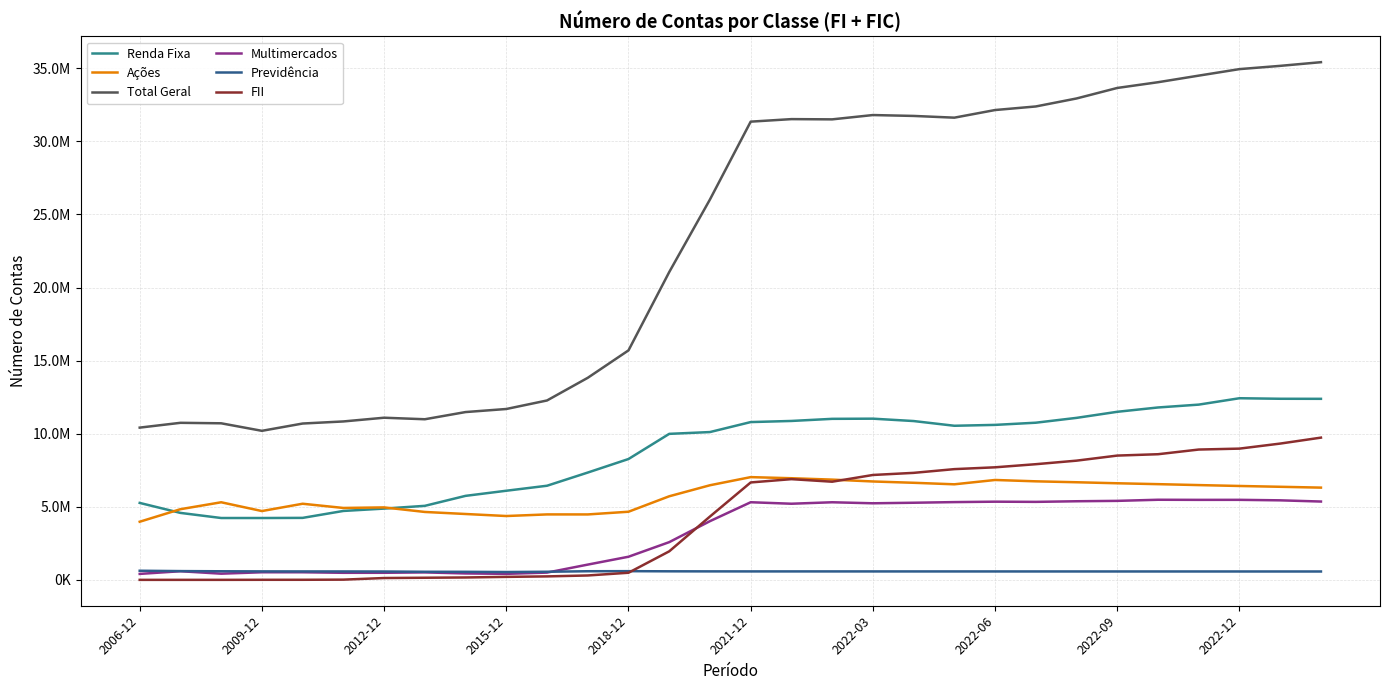

True or false: Multimercados and Renda Fixa intersect in this chart.

False